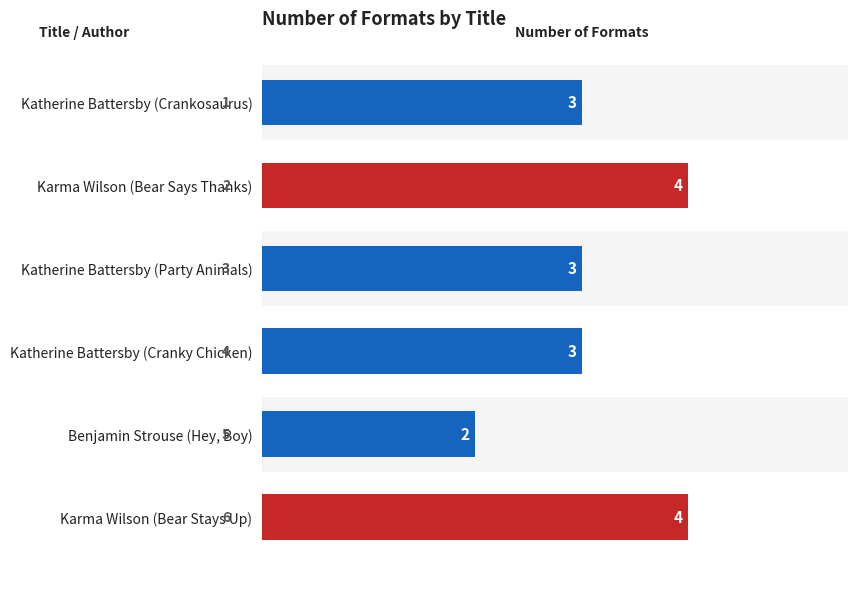

What is the difference between the second highest and second lowest values?

1